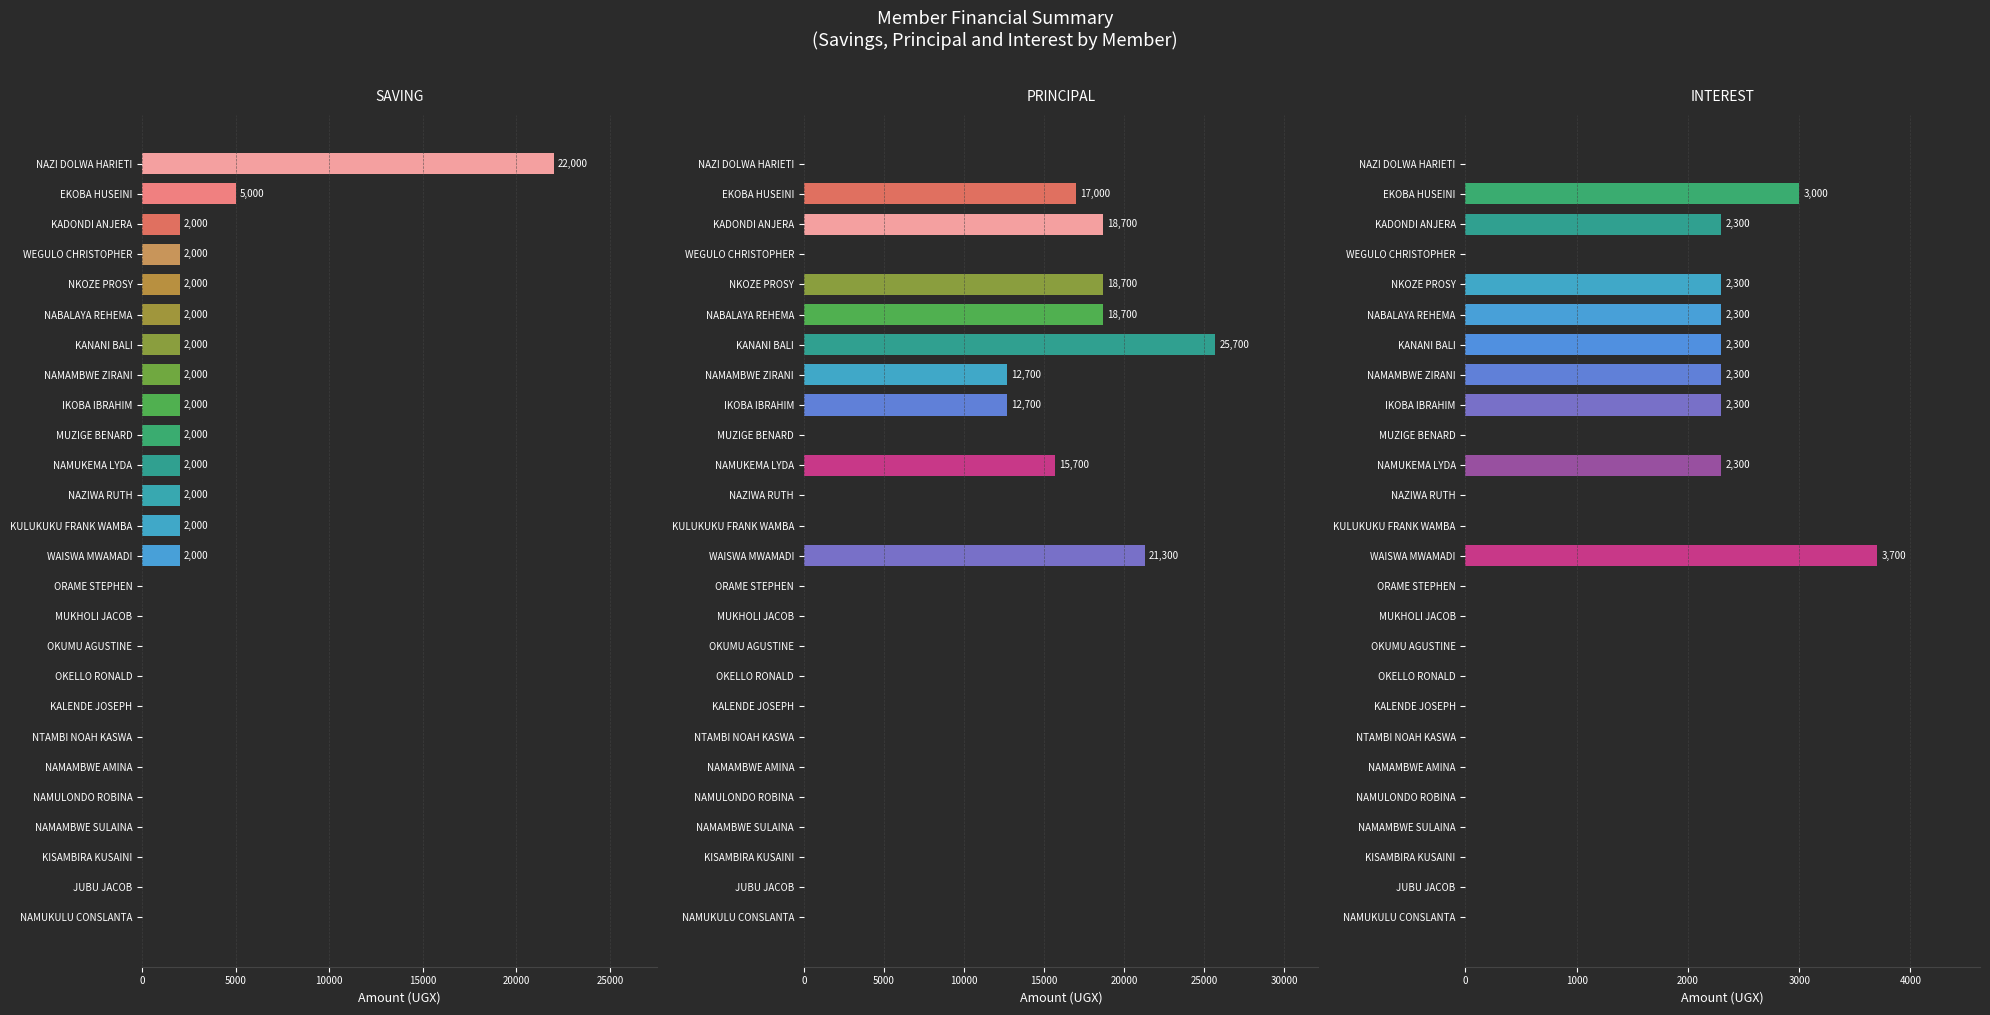

What is the difference between the maximum and minimum values in the SAVING series?

22000